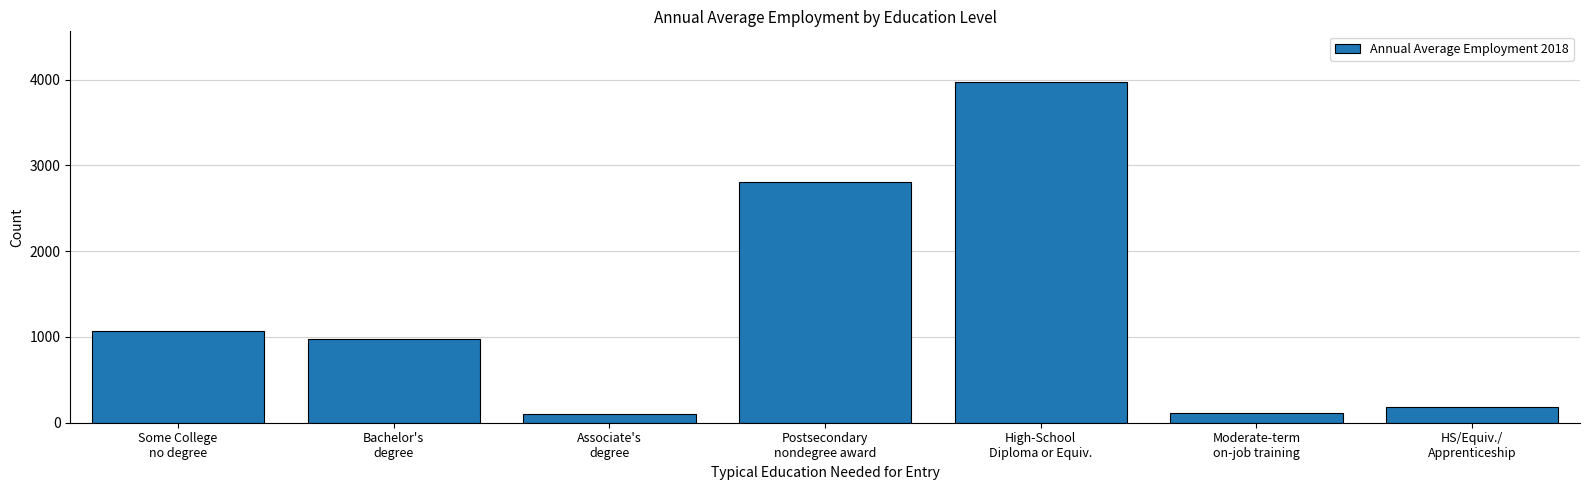

Is it true that the value at High-School
Diploma or Equiv. is 2031?

False